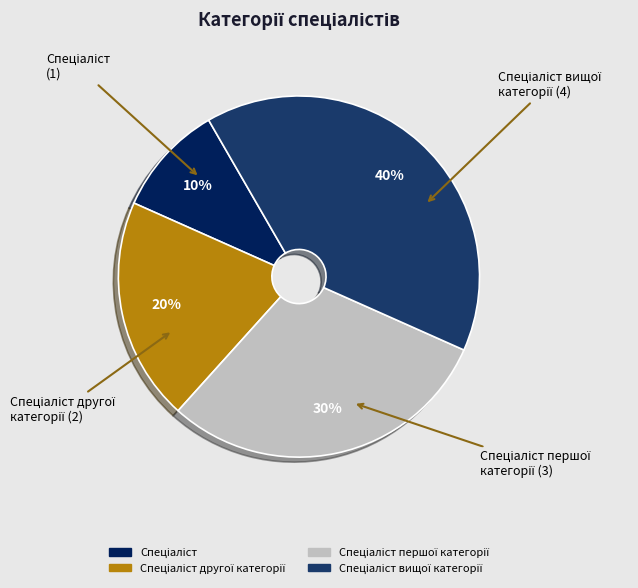

To the nearest percent, what is the difference between the largest and smallest slice percentages?

30%